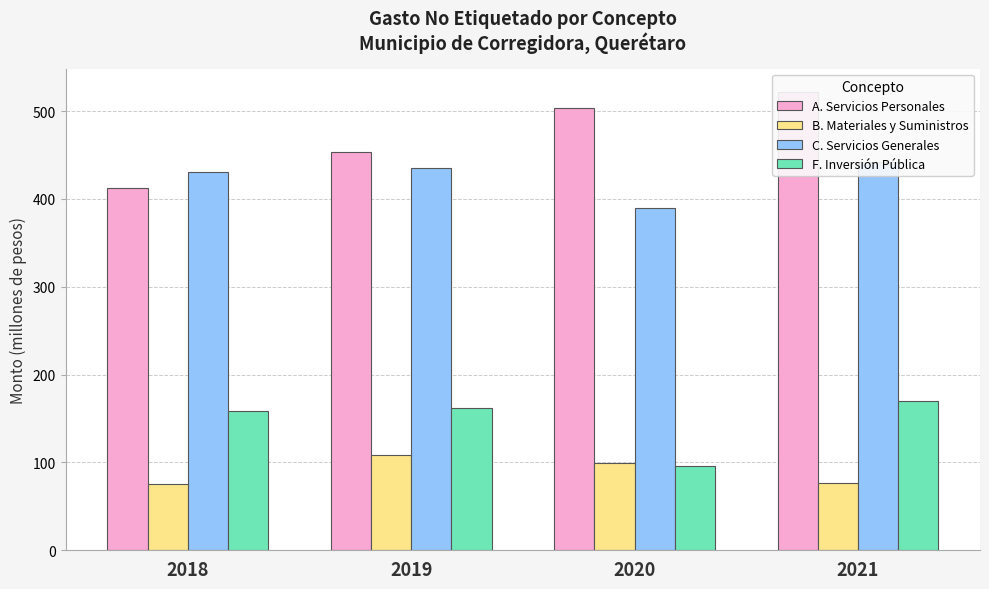

Rank the categories by F. Inversión Pública value from highest to lowest.

2021, 2019, 2018, 2020